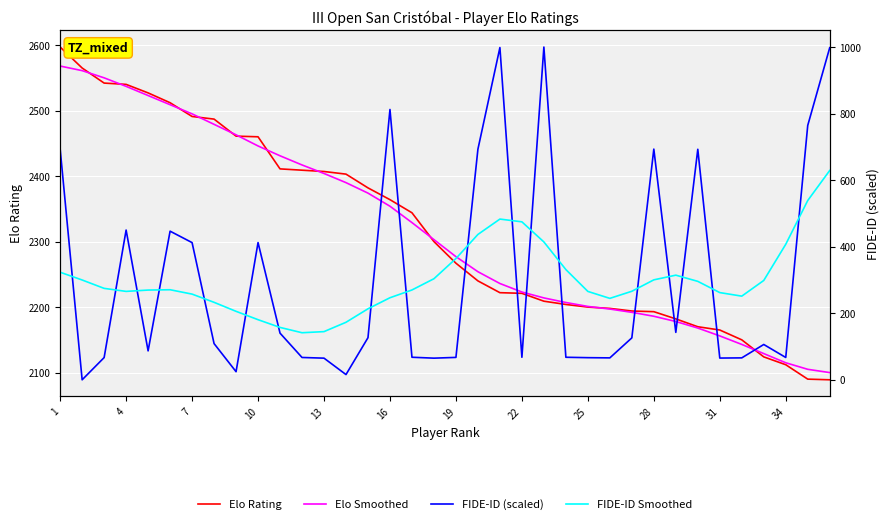

Is this an area chart (filled region under the line)?

No